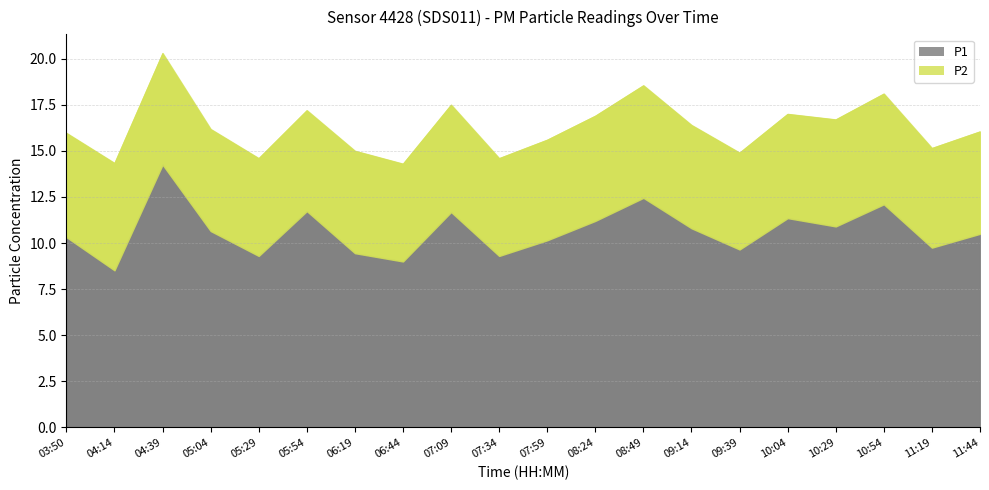

How many interior local peaks does the P2 series have?

5